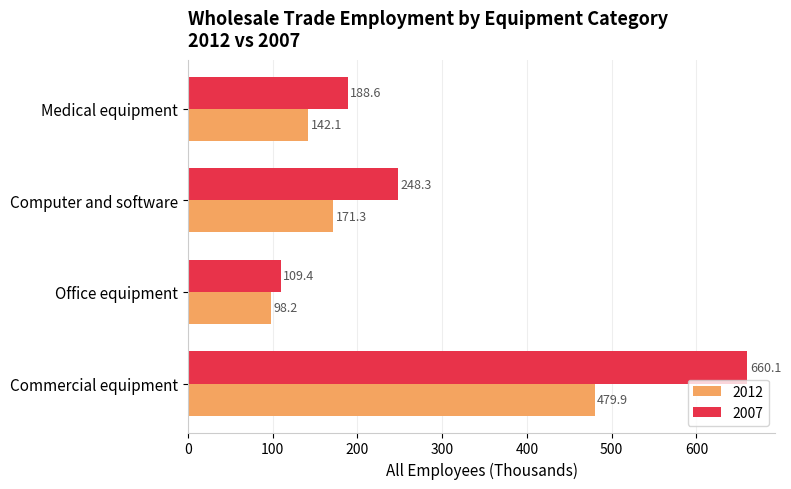

The 2012 series shows 98.2 at Office equipment. True or false?

True